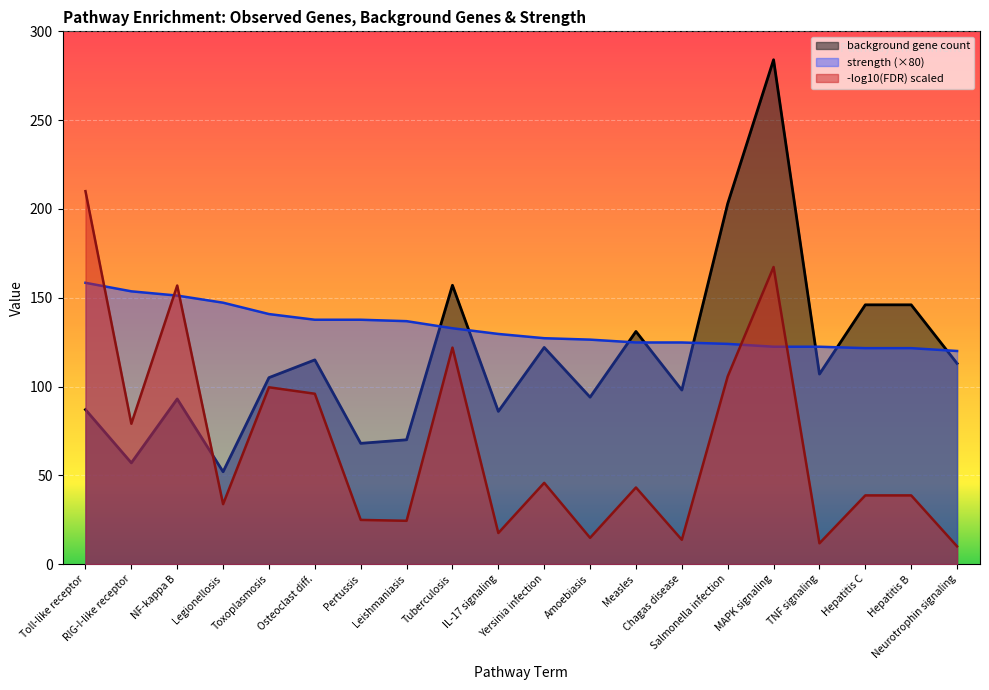

What is the greatest value displayed?

284.0